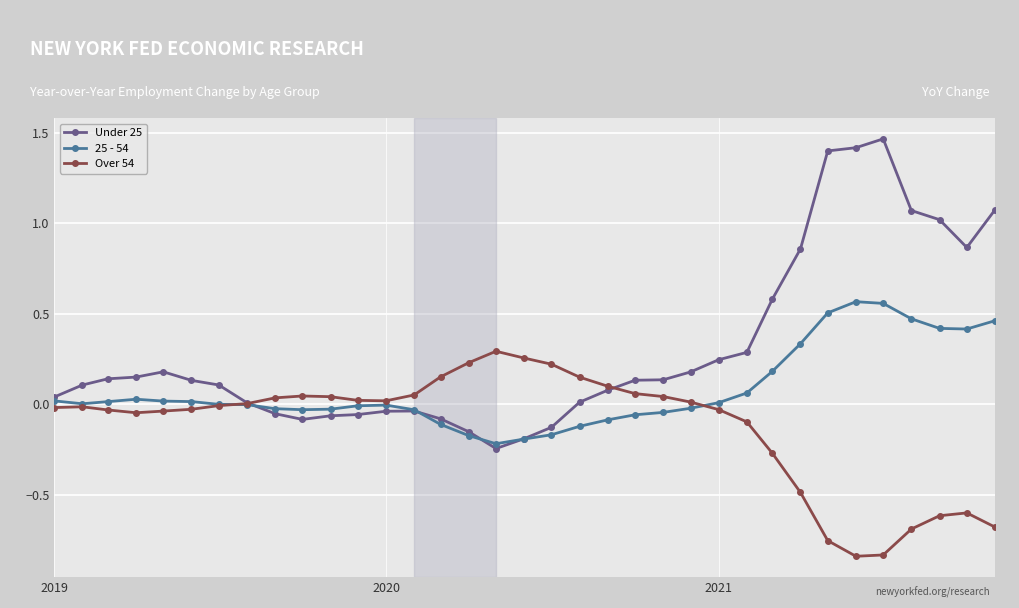

List the series in order of their overall mean, lowest first.

Over 54, 25 - 54, Under 25